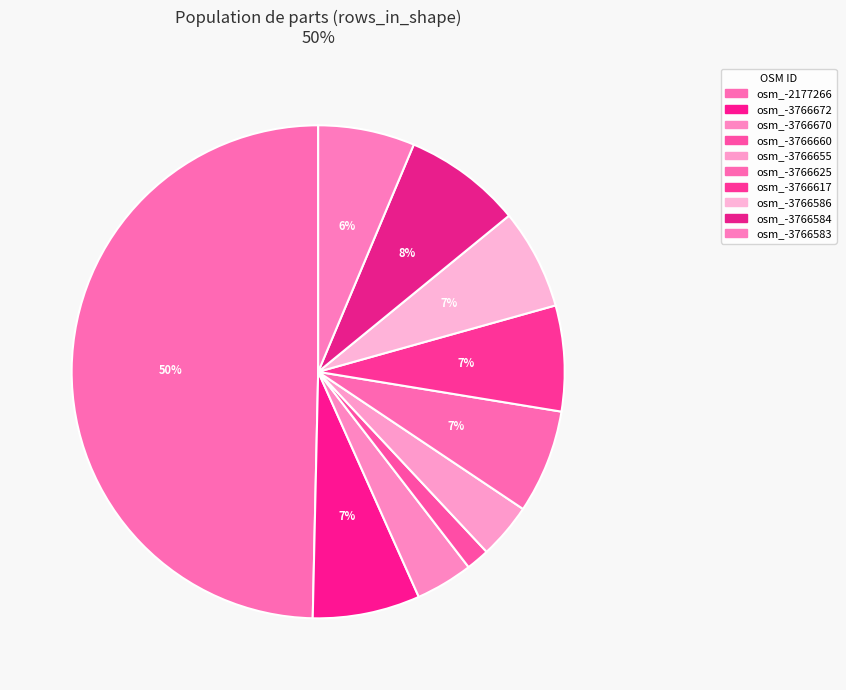

Does any single category account for the majority?

No